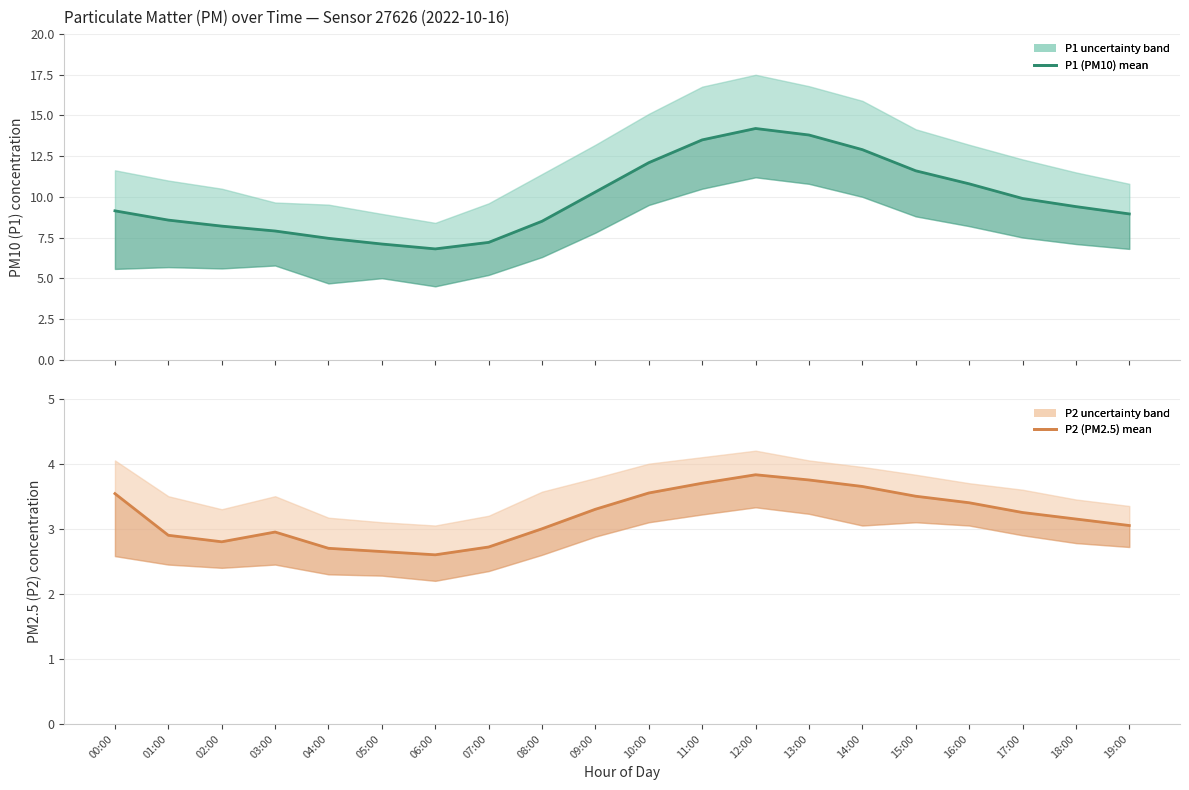

What is the difference between the second highest and minimum values in the P1 mean series?

7.0